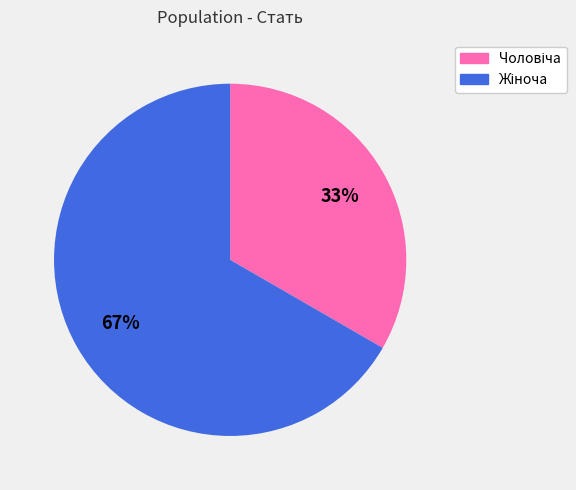

Is there any slice that represents more than half of the pie?

Yes